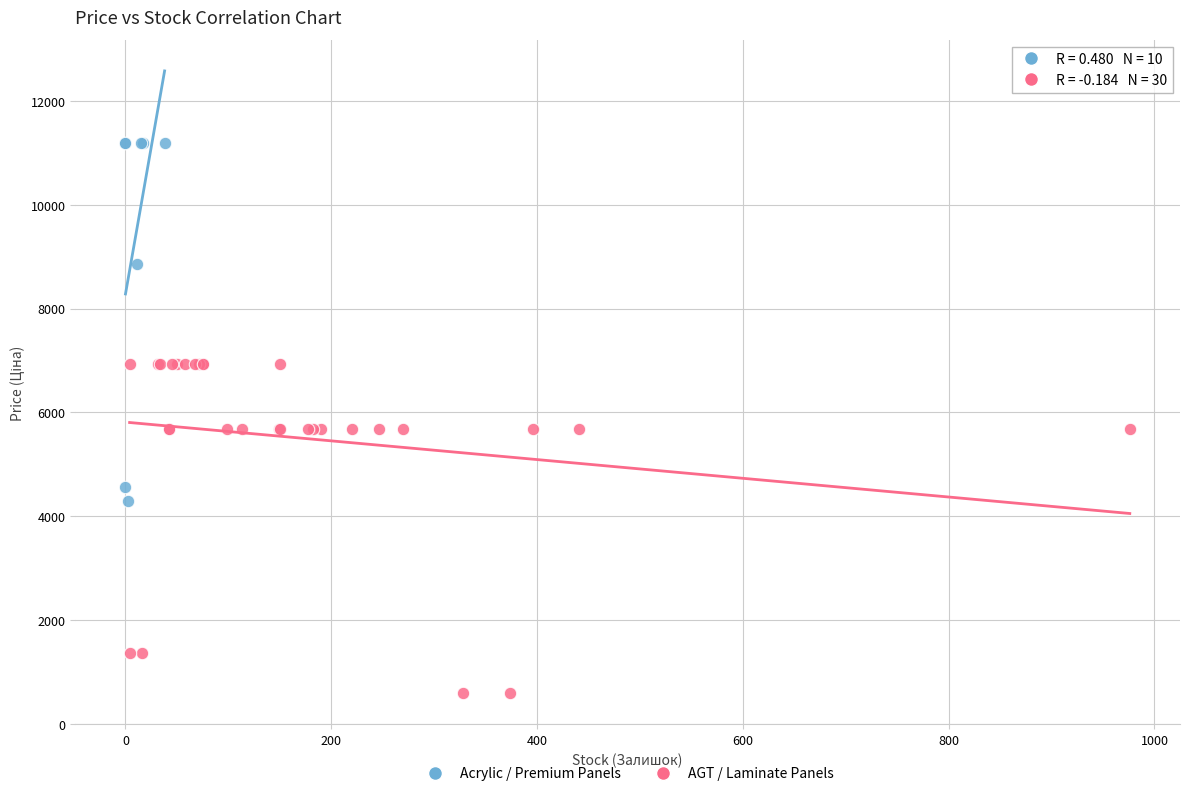

Which series contains the lowest Y value?

AGT / Laminate Panels